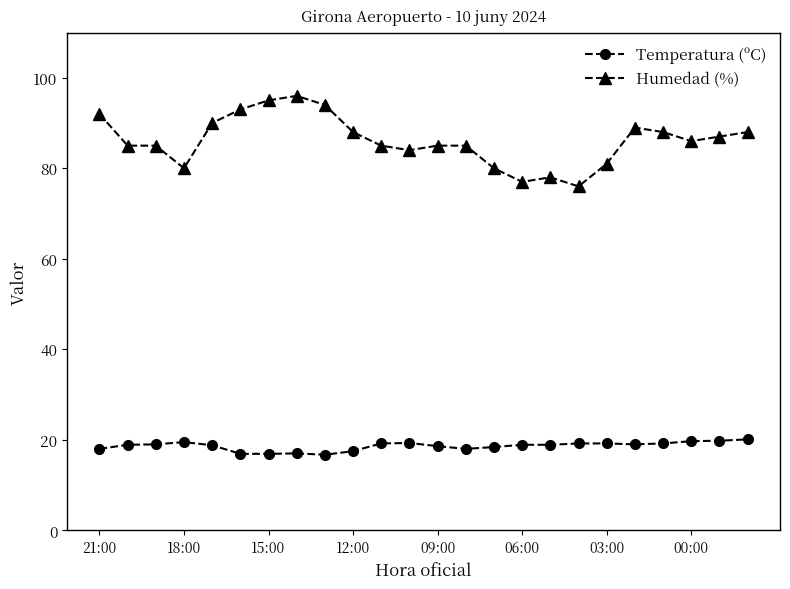

True or false: Temperatura (ºC) and Humedad (%) cross at least once.

False